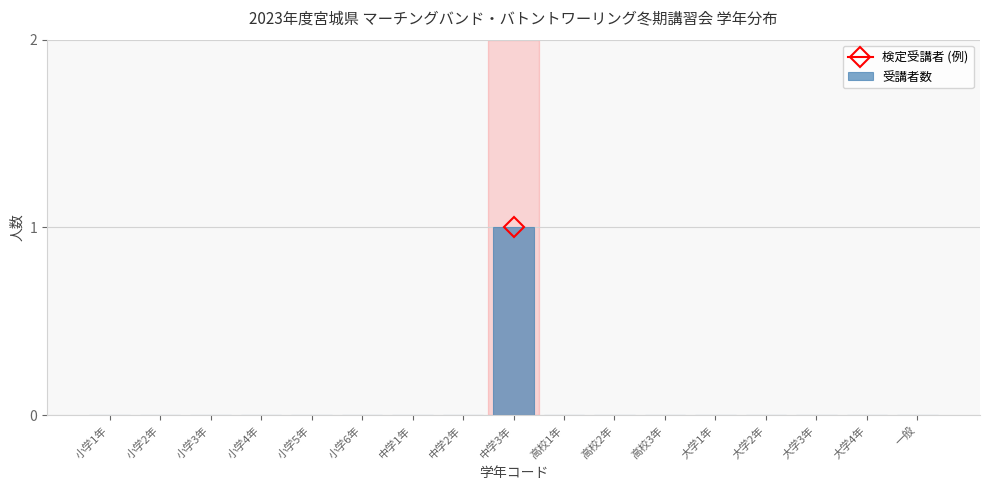

Reading left to right, transcribe all the data shown in this chart.

小学1年=0	小学2年=0	小学3年=0	小学4年=0	小学5年=0	小学6年=0	中学1年=0	中学2年=0	中学3年=1	高校1年=0	高校2年=0	高校3年=0	大学1年=0	大学2年=0	大学3年=0	大学4年=0	一般=0